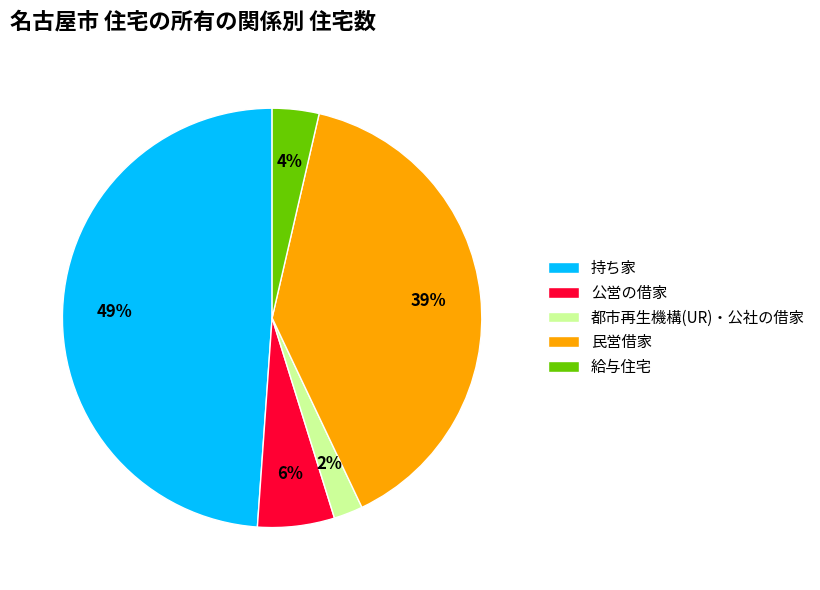

How many segments does this pie chart have?

5